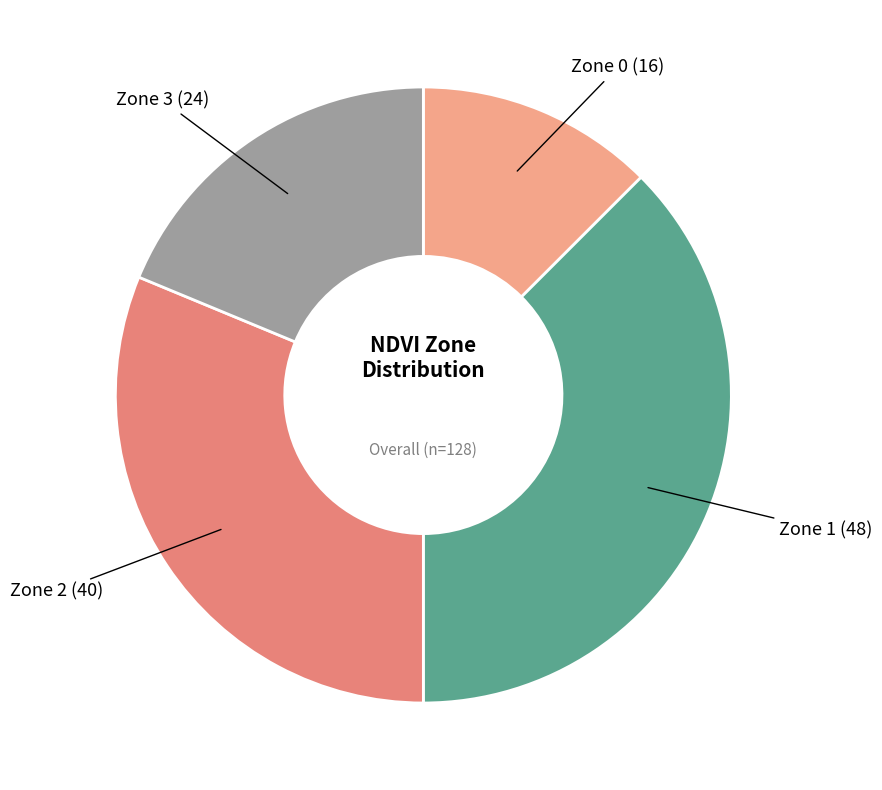

How many slices are in this pie chart?

4